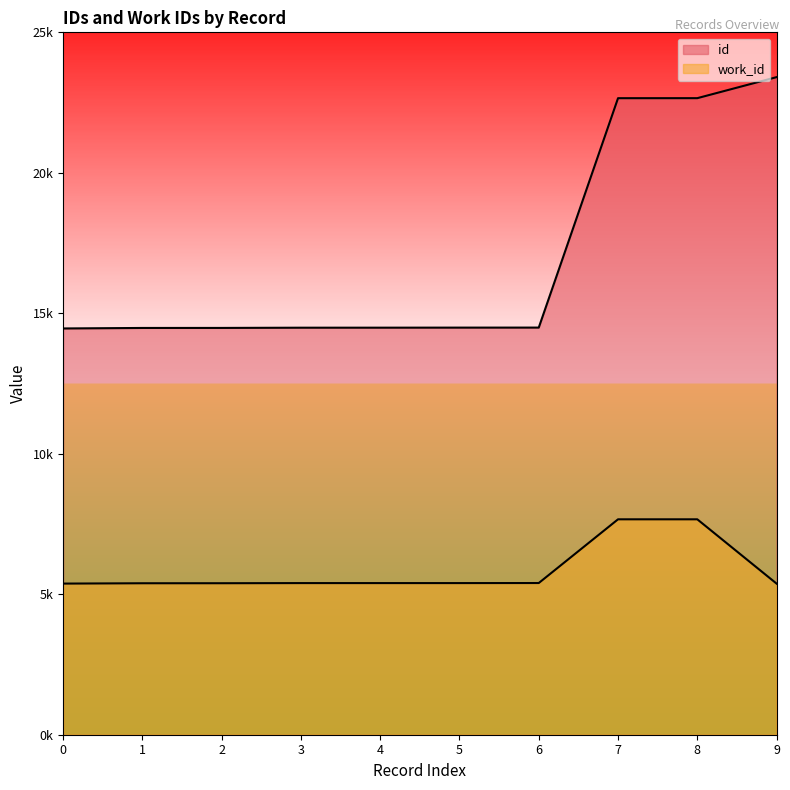

Does the chart display data point markers on the line(s)?

No